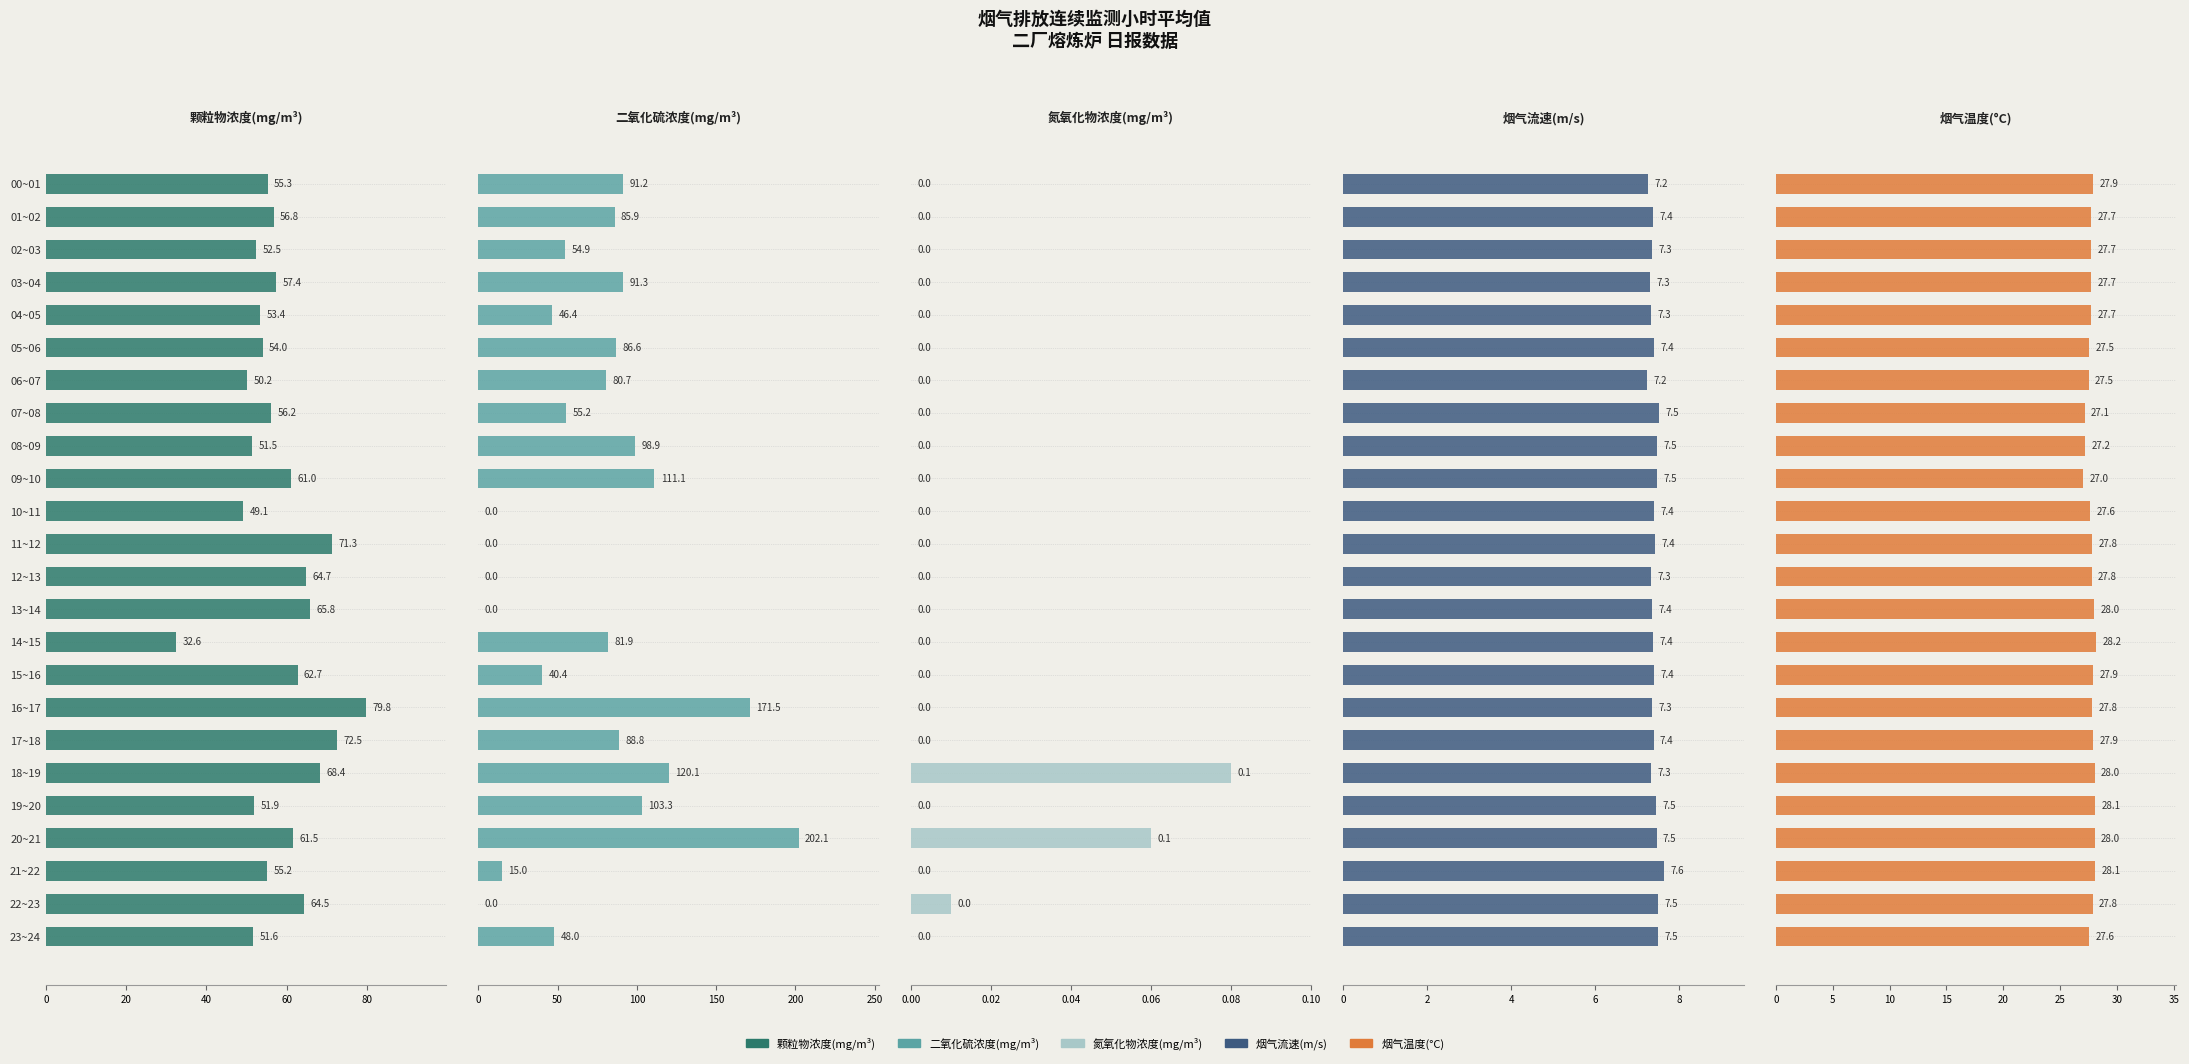

Are the bars grouped side by side (vs. stacked)?

Yes